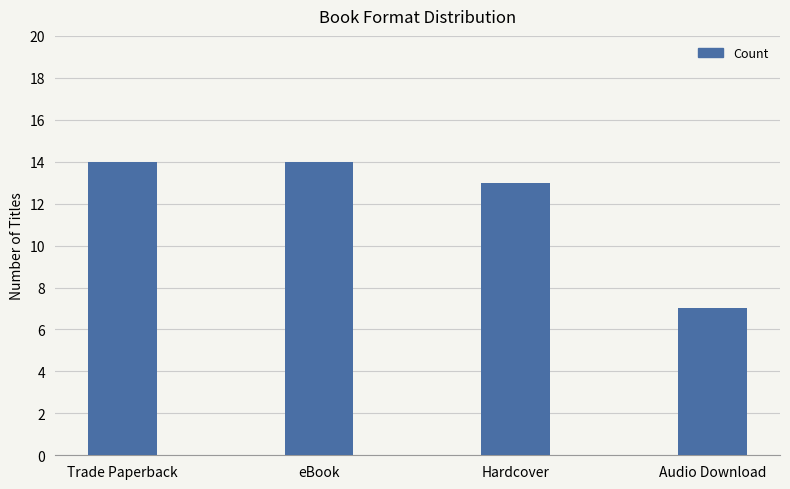

What is the average value?

12